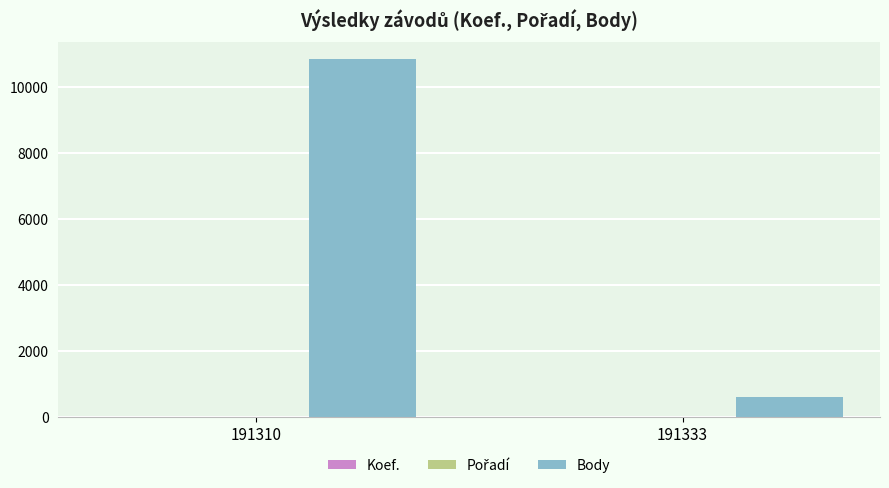

The Body series shows 10850 at 191310. True or false?

True